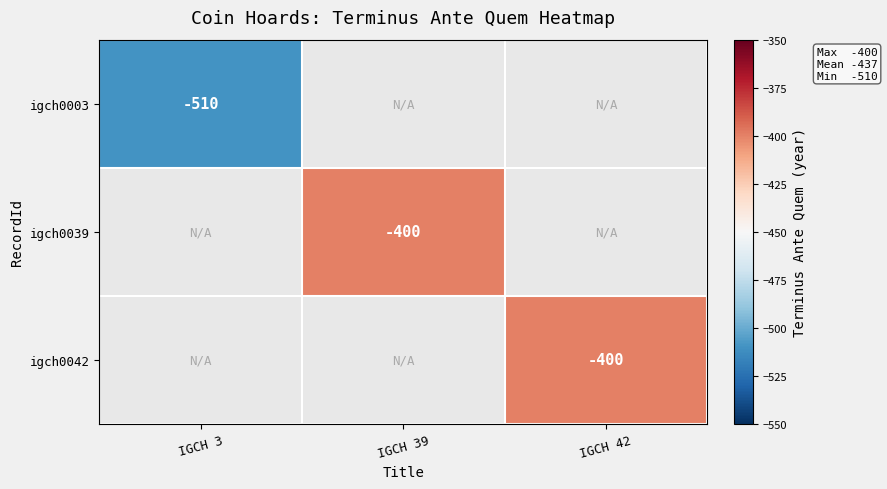

Is it true that igch0042 equals -400 at IGCH 42?

True